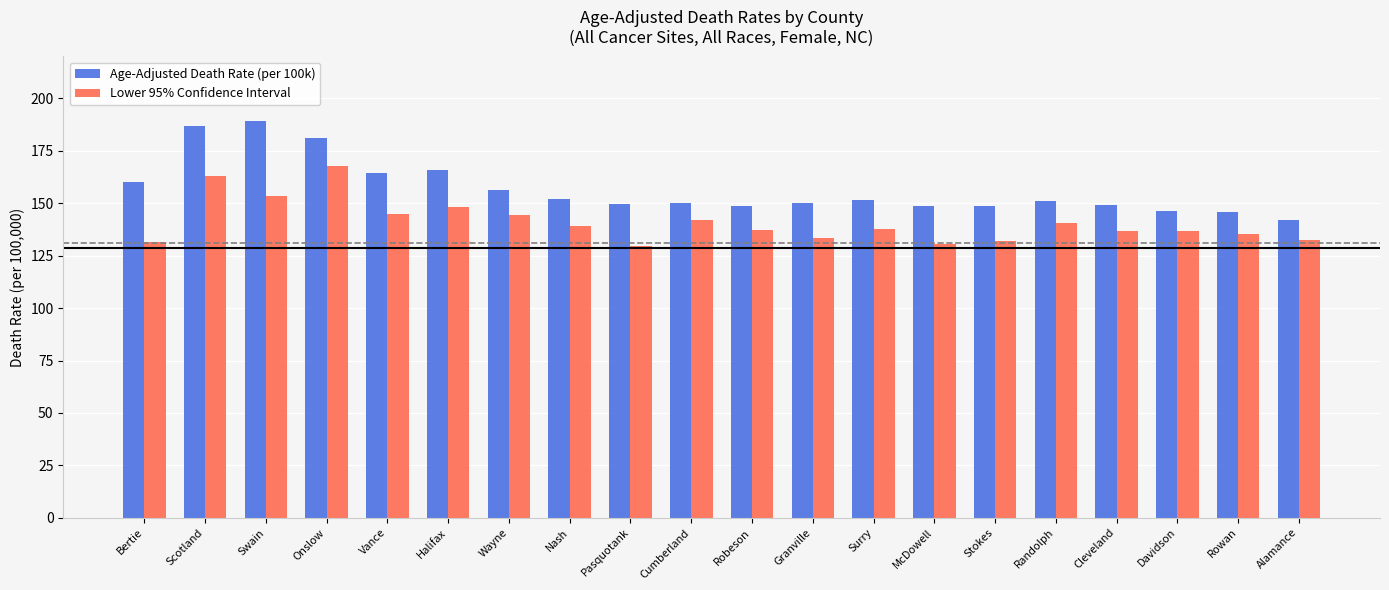

How many data points in Age-Adjusted Death Rate (per 100k) are less than 151?

10